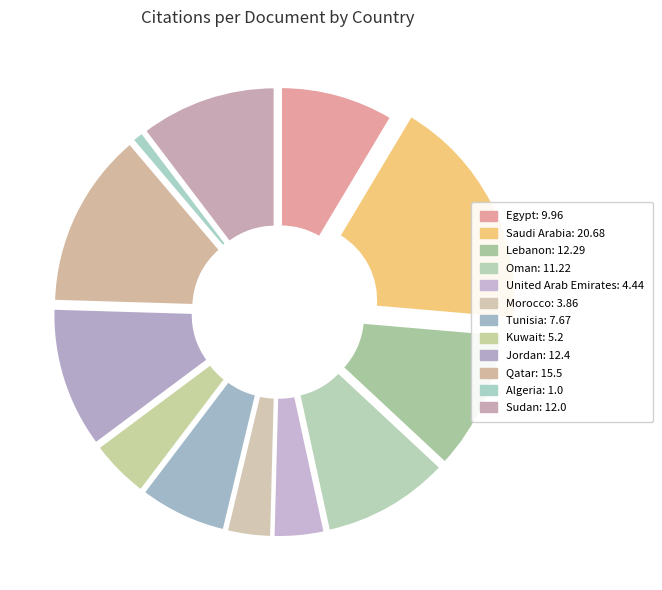

Does any single category account for the majority?

No